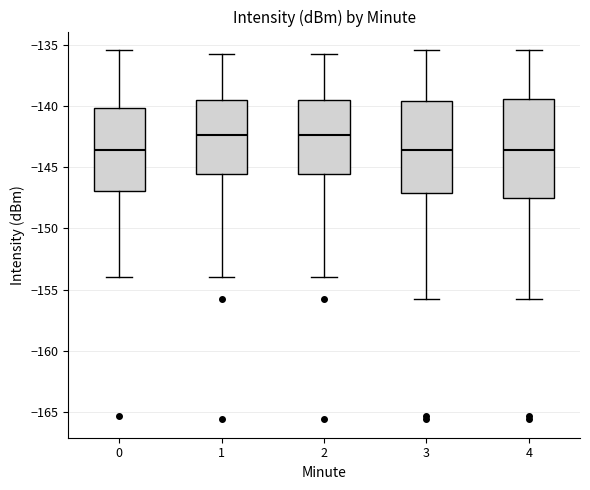

Where does the upper whisker of the box at x = 1 end on the y-axis? The values are not printed on the chart, so give them approximately, as read against the axis.

-136.0